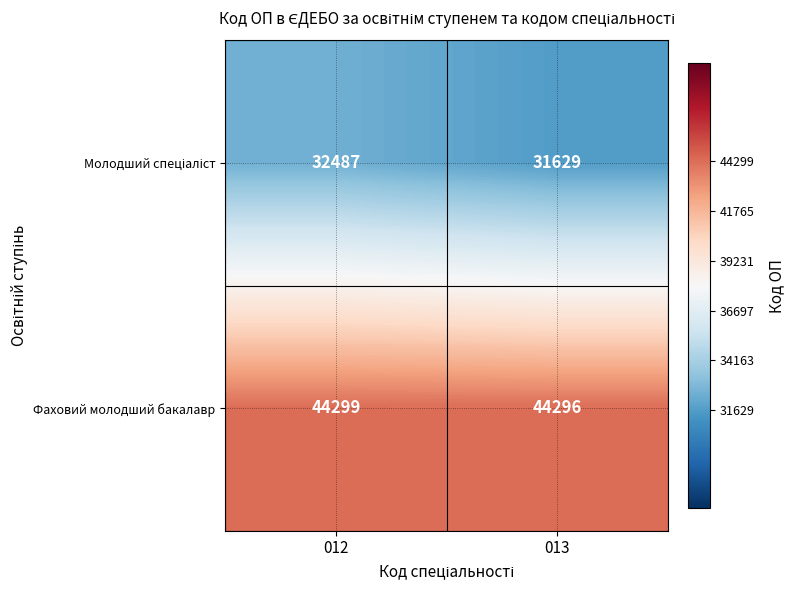

What is the difference between the maximum and minimum values in the Фаховий молодший бакалавр series?

3